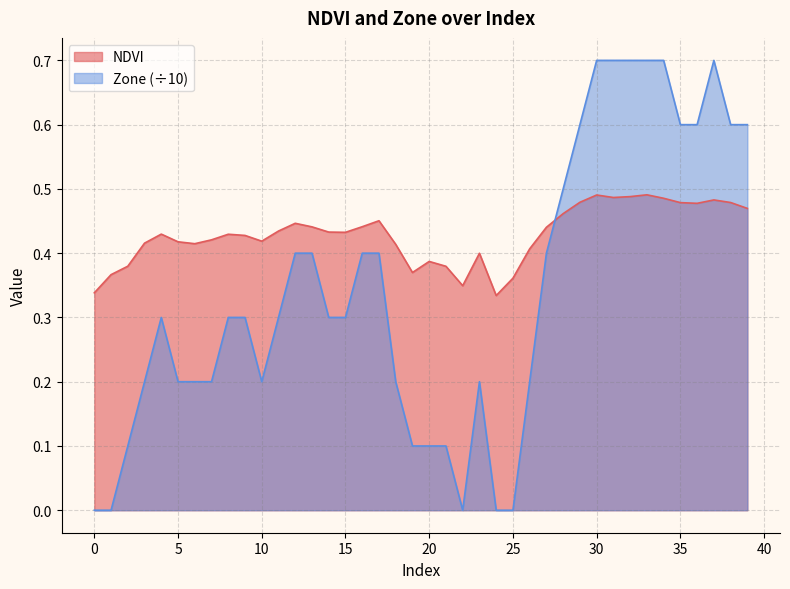

Rank the series by their maximum value, from highest to lowest.

Zone (÷10), NDVI